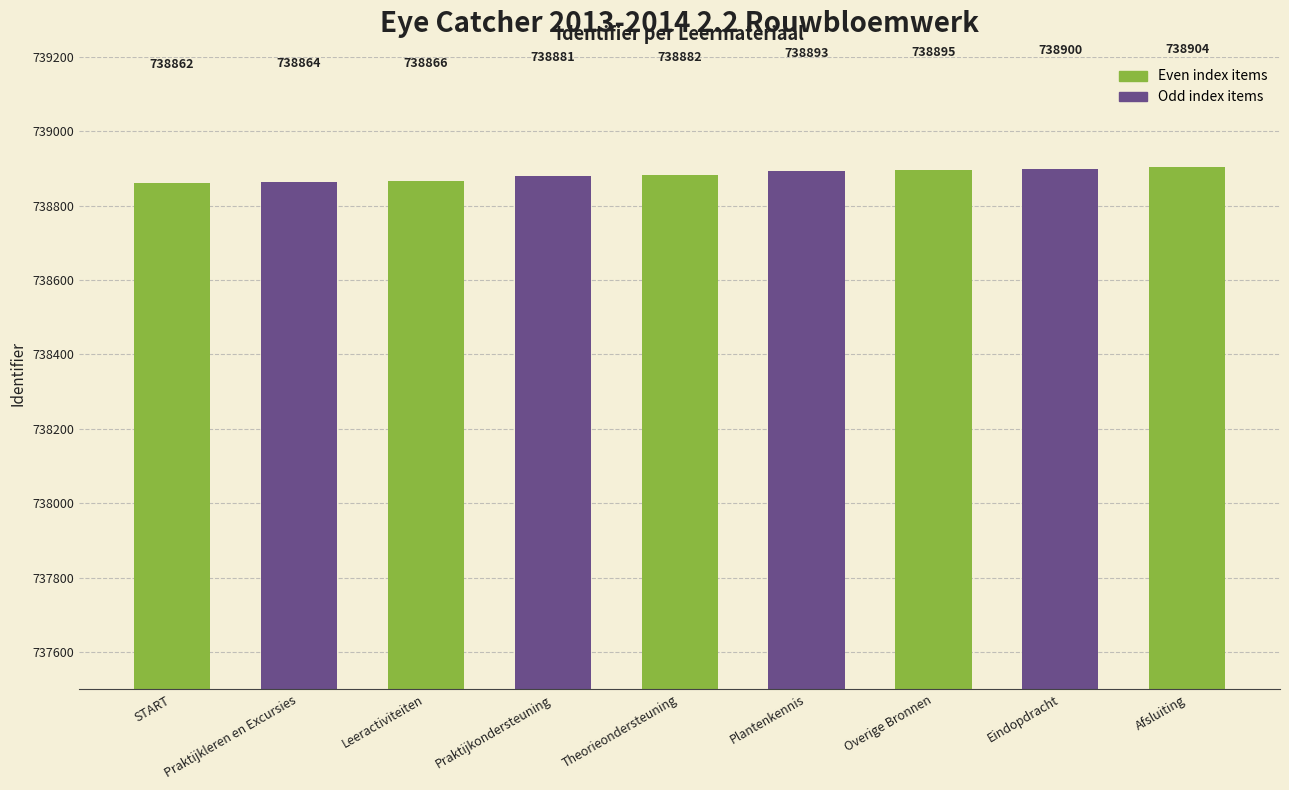

Between Eindopdracht and Plantenkennis, which is larger?

Eindopdracht